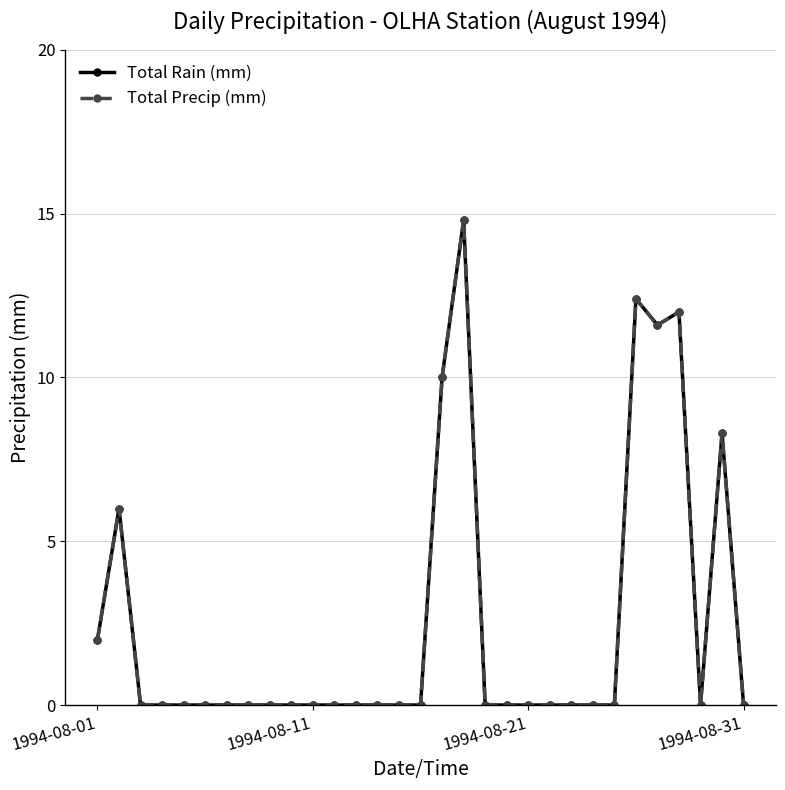

Is this an area chart (filled region under the line)?

No